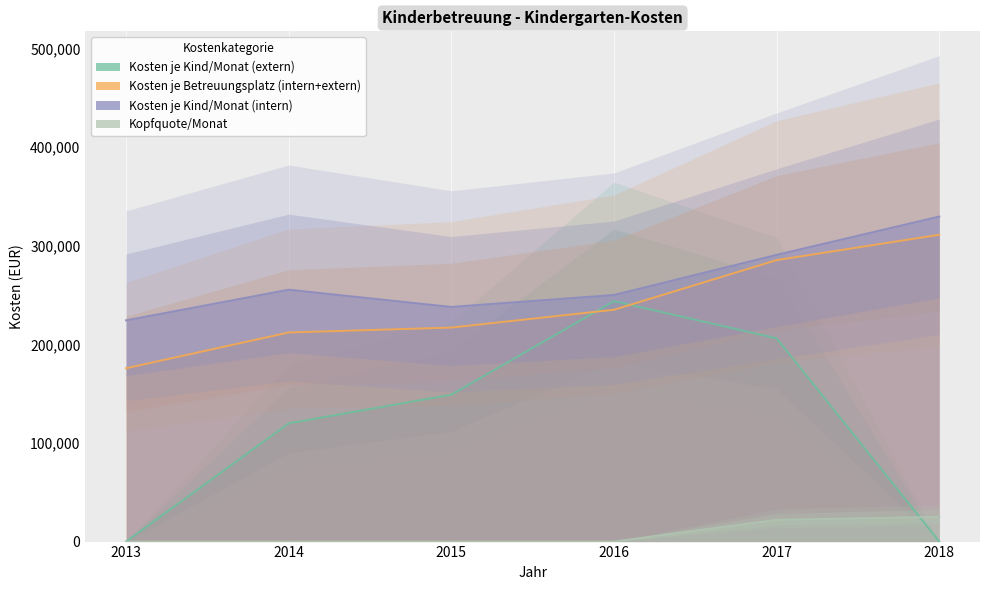

What is the average value of the Kosten je Kind/Monat (intern) series?

264633